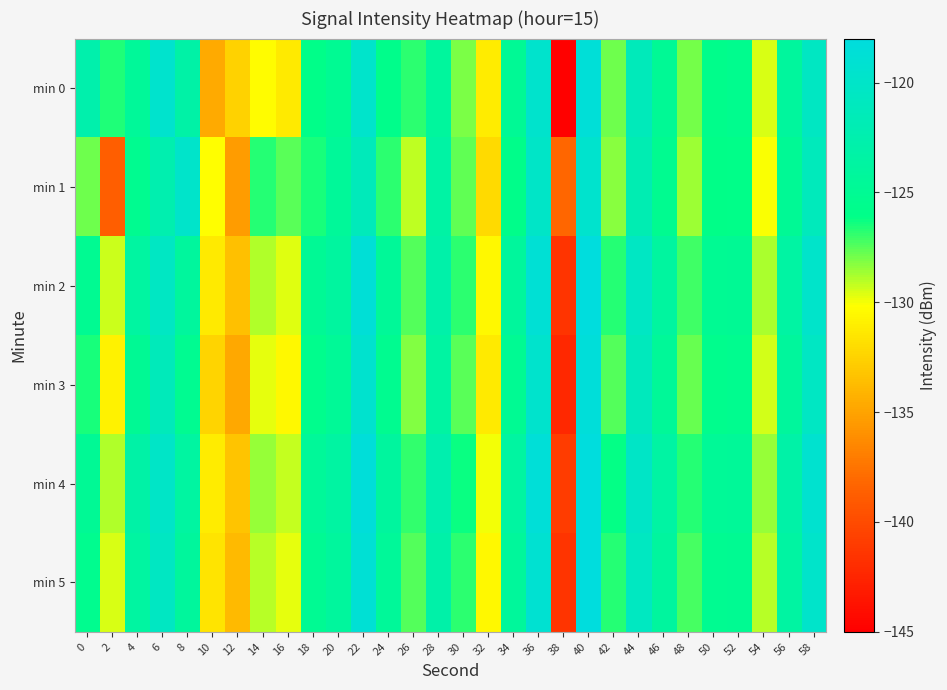

Rank the series at 12 from lowest to highest value.

min 1, min 3, min 5, min 2, min 4, min 0